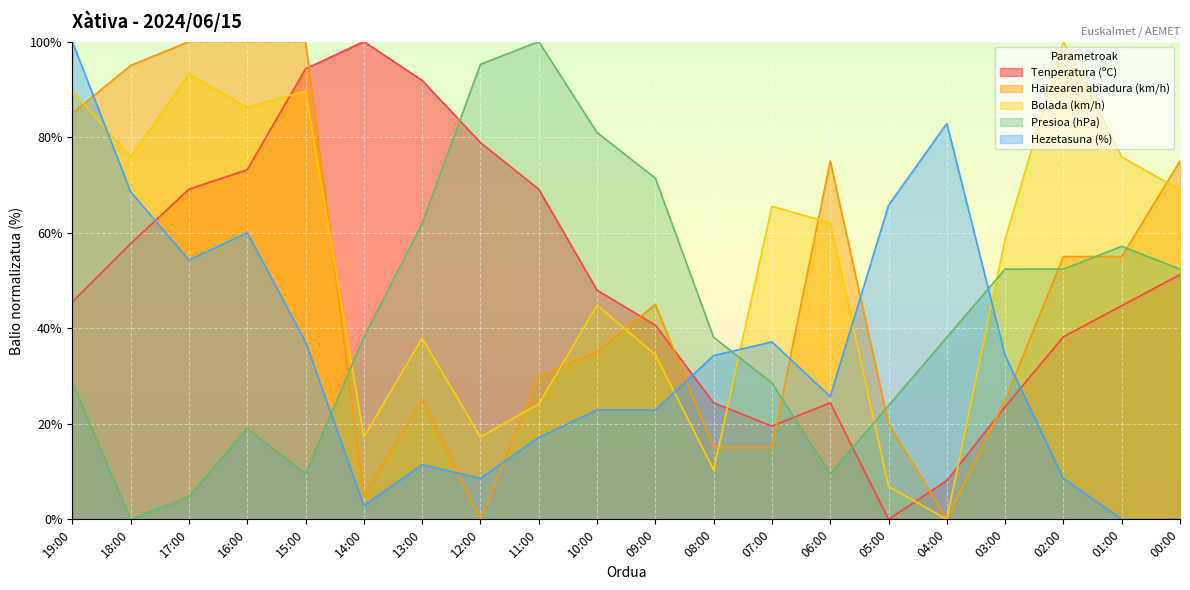

True or false: Haizearen abiadura (km/h) and Bolada (km/h) intersect in this chart.

True